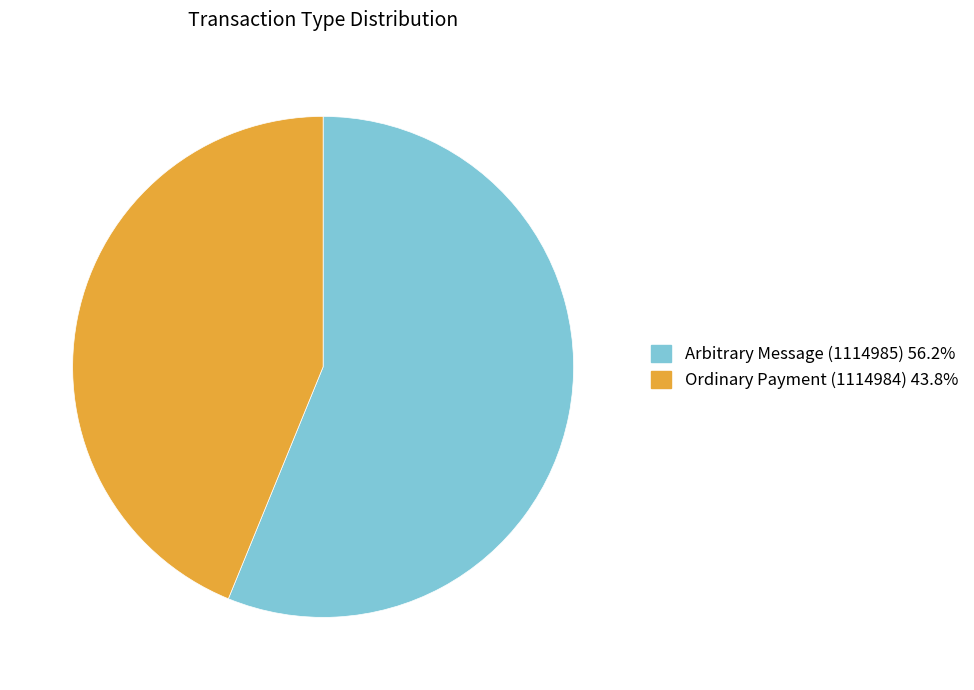

Which slice is the smallest?

Ordinary Payment (1114984)